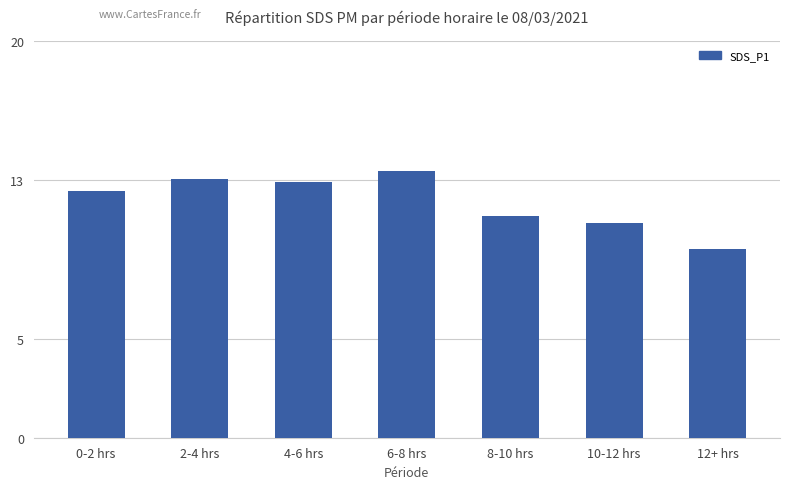

Where does the data first go above 12?

0-2 hrs